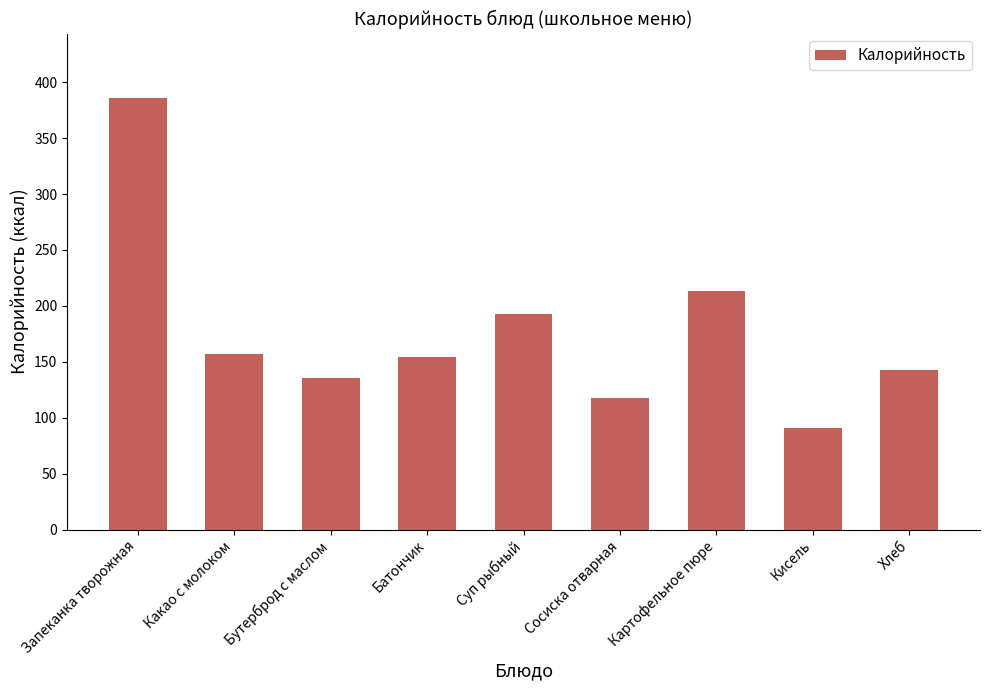

What is the change in value from Запеканка творожная to Батончик?

-231.7